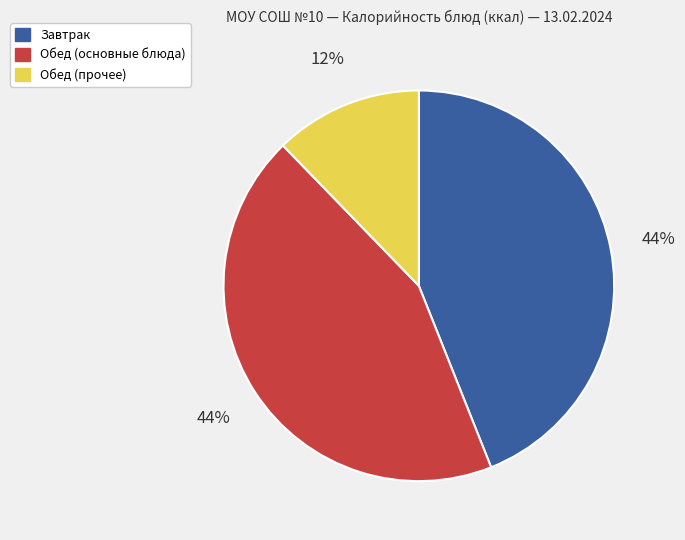

Does any single category account for the majority?

No